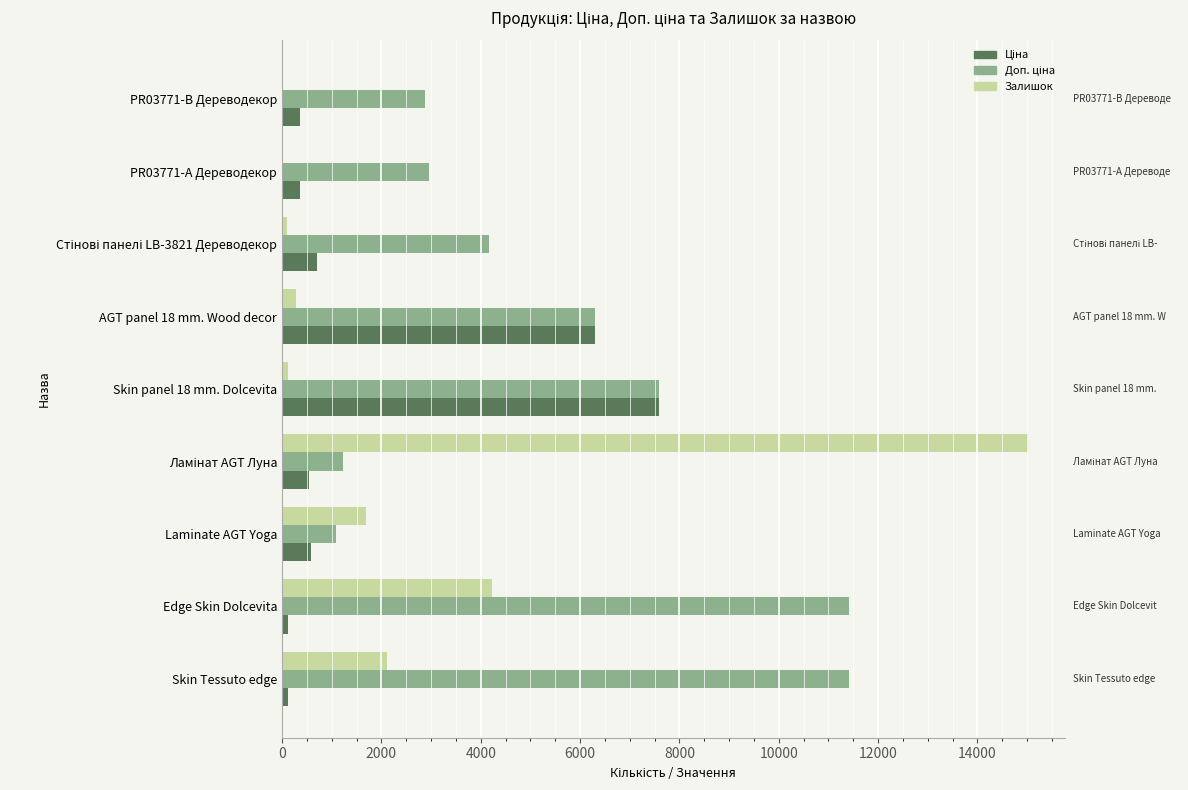

True or false: Залишок has a value of 4228.0 at Edge Skin Dolcevita.

True